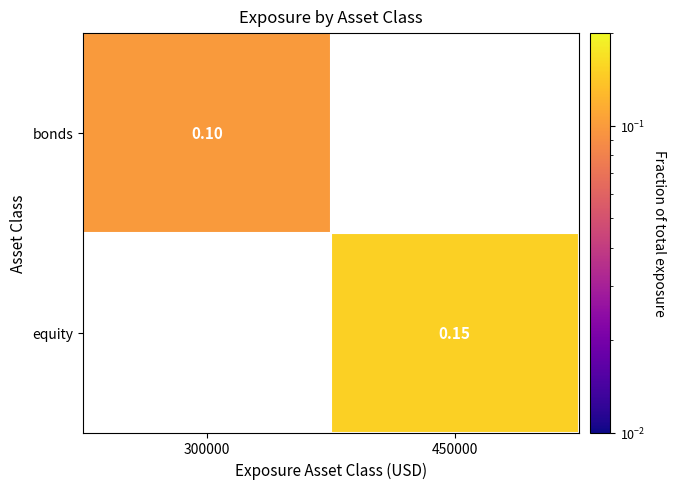

Is the value of equity at 450000 greater than the value of bonds at 300000?

Yes